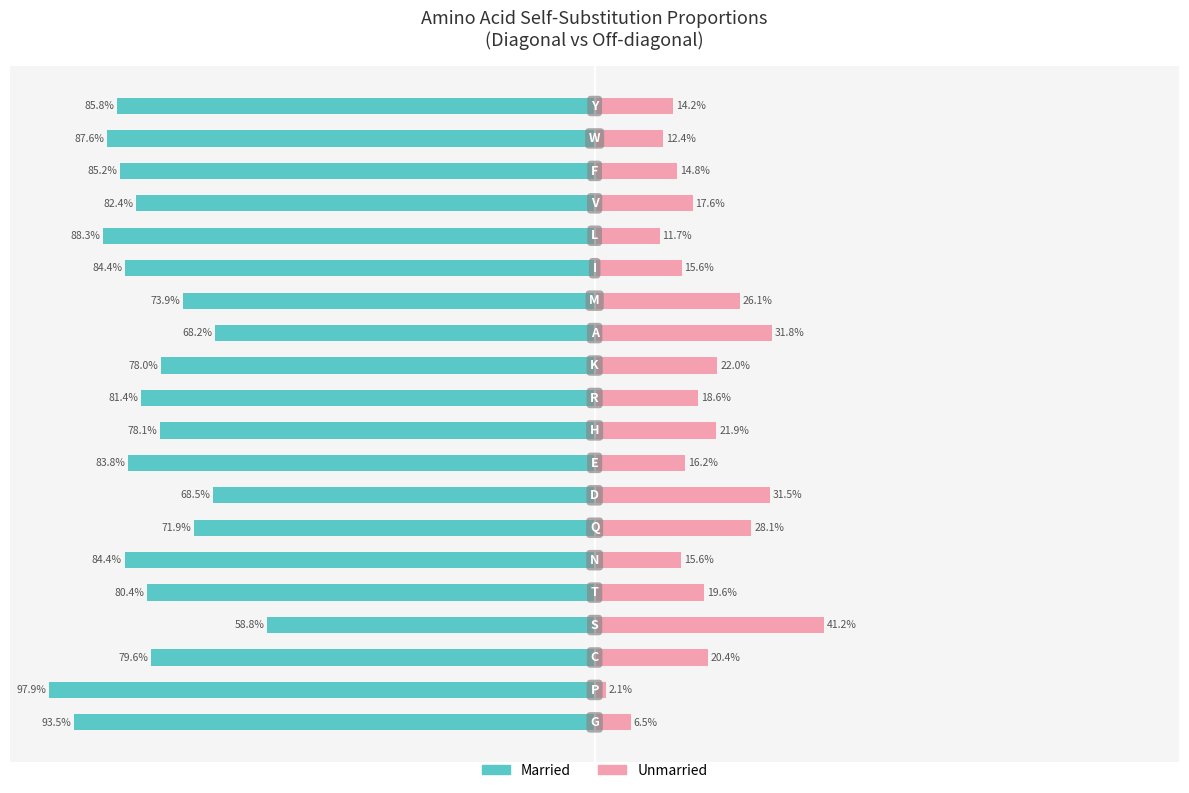

What is the average value of the Married series?

-80.6